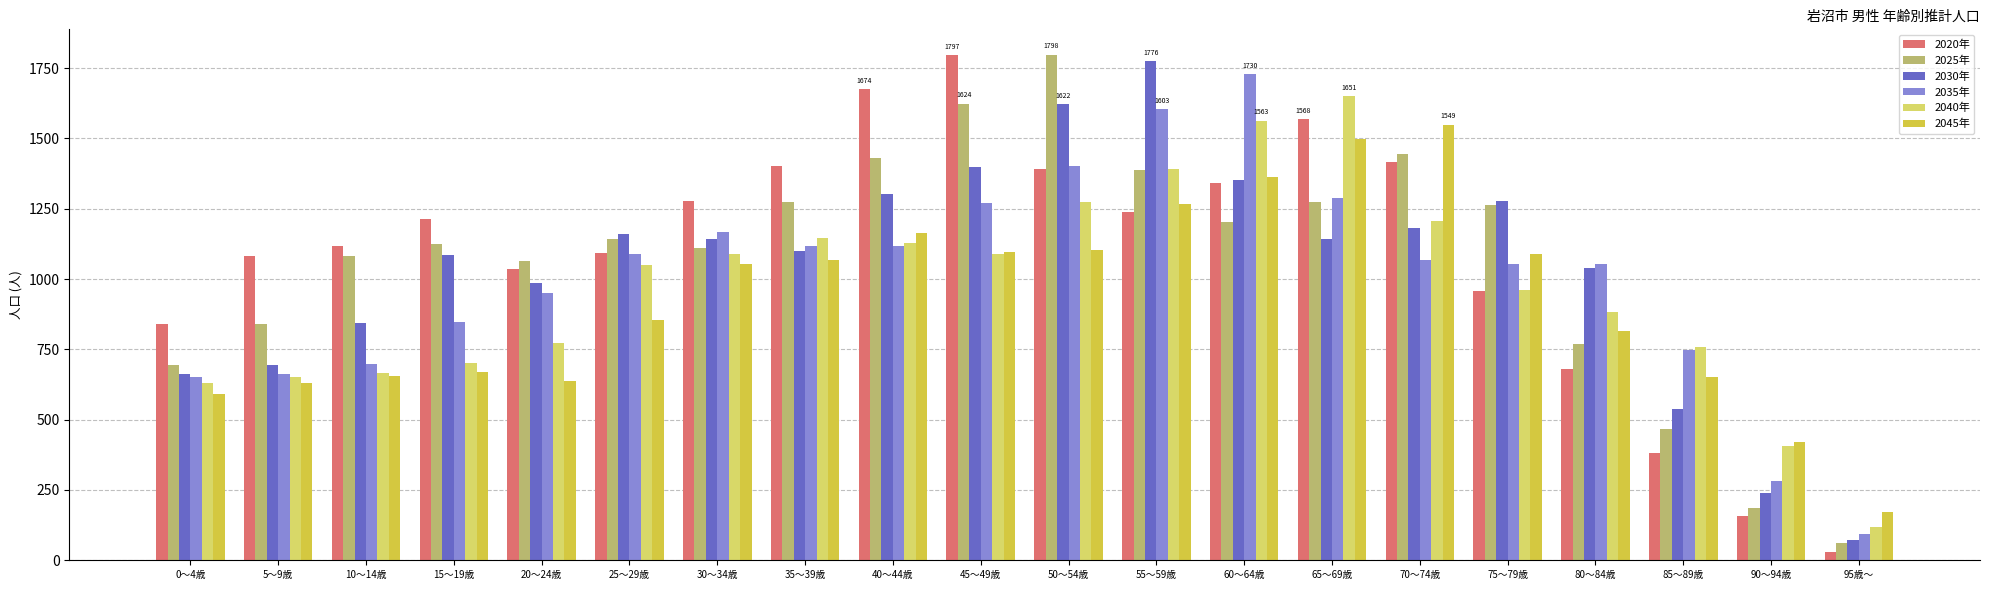

The value of 2045年 at 0～4歳 is 913. True or false?

False